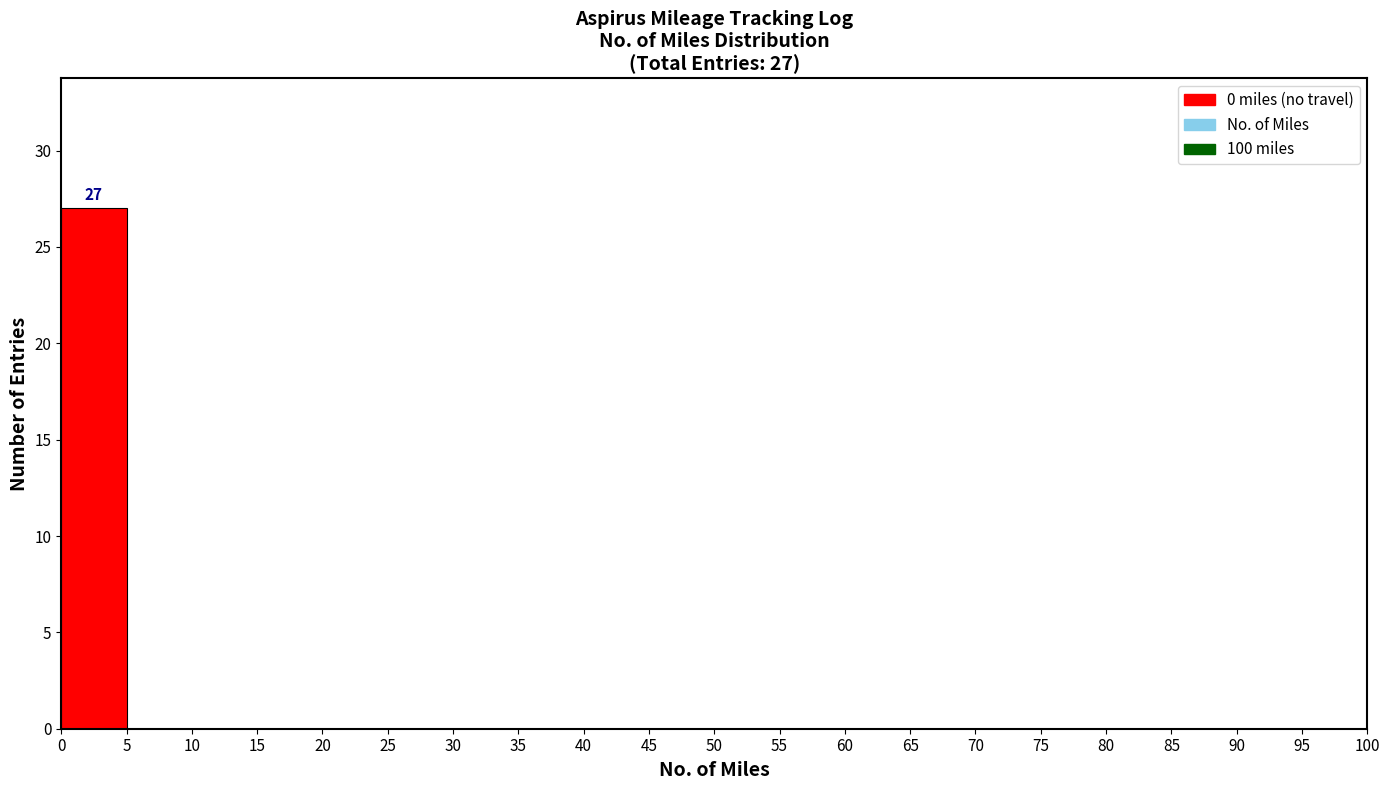

Over which range of the x-axis is the bar tallest?

0 to 5